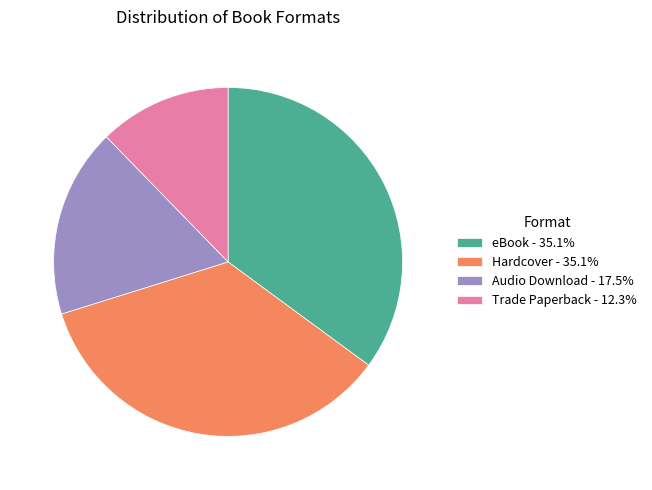

Does any single category account for the majority?

No